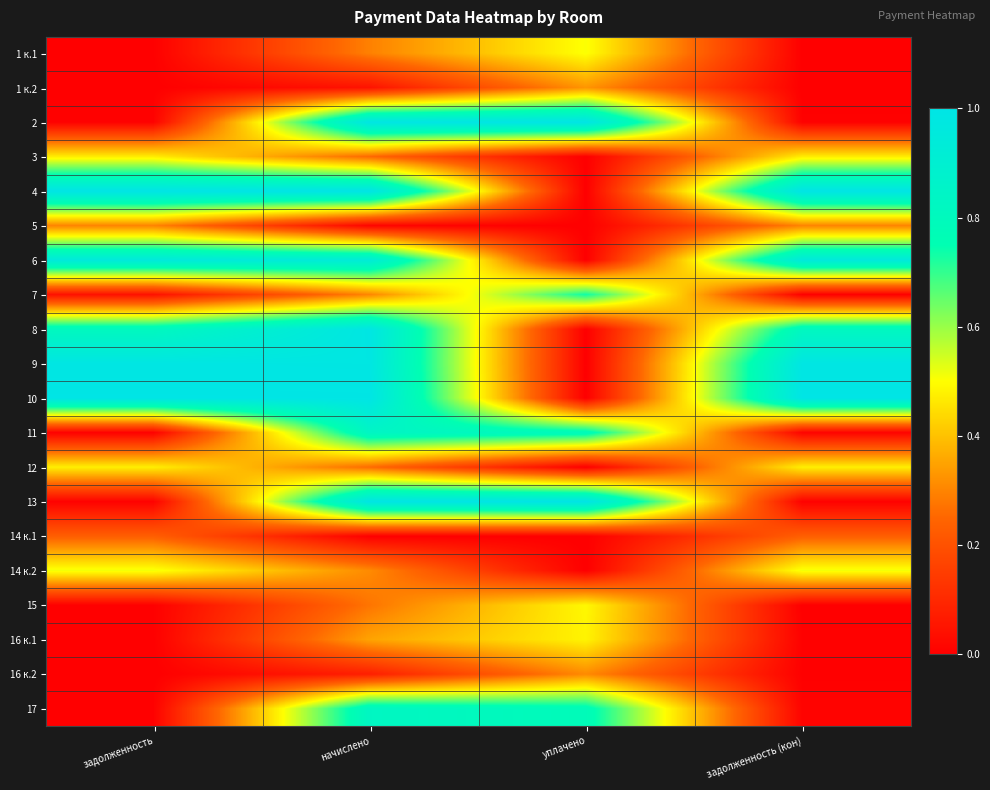

How many data points does each series have?

4